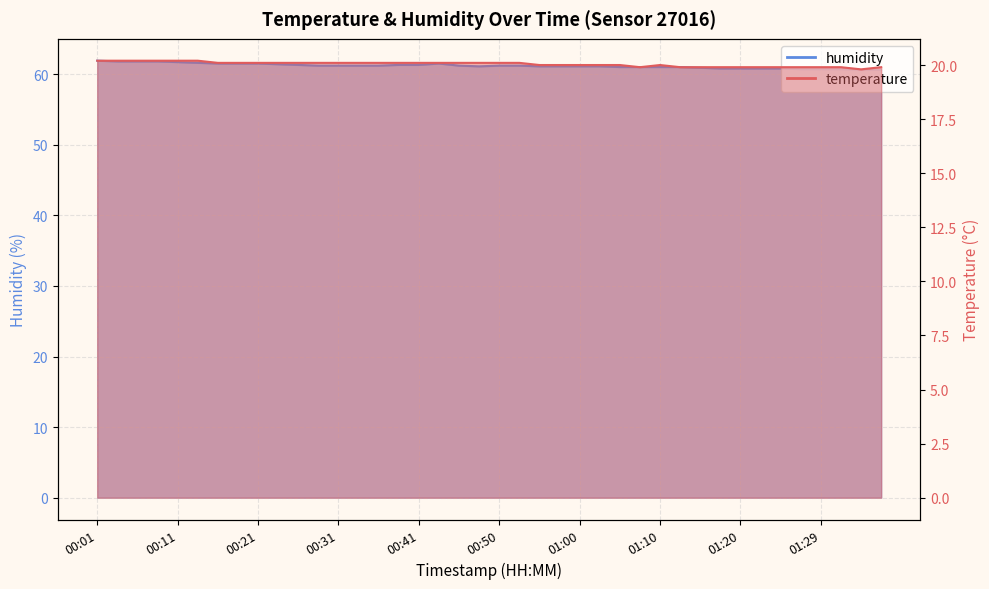

At 00:23, list the series in order from smallest to largest.

temperature, humidity